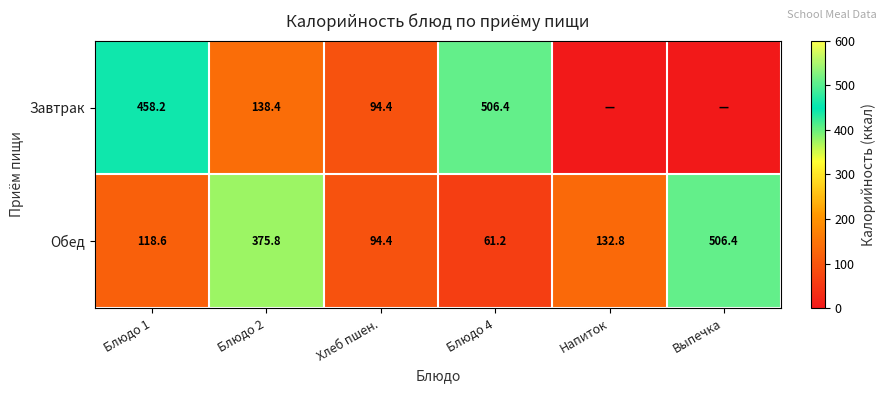

Which category has the lowest value in the Обед series?

Блюдо 4